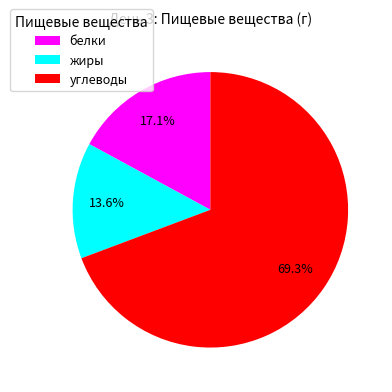

Approximately how many times larger is the value at белки compared to жиры?

1.3